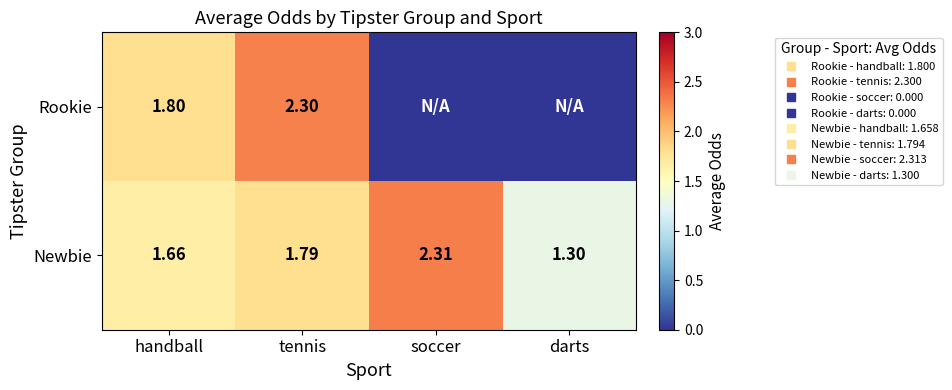

At how many categories does at least one series exceed 1?

4